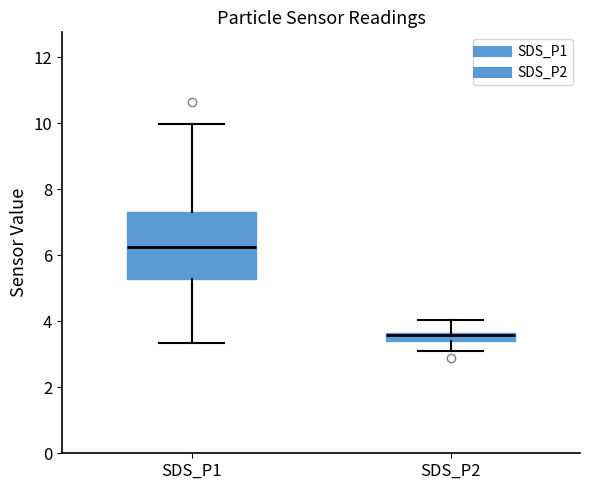

Where does the lower whisker of the box for SDS_P2 end on the y-axis? The values are not printed on the chart, so give them approximately, as read against the axis.

3.2